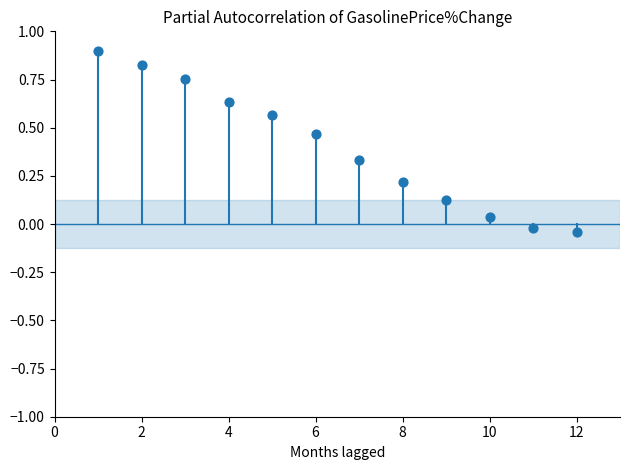

What is the average X value?

6.5